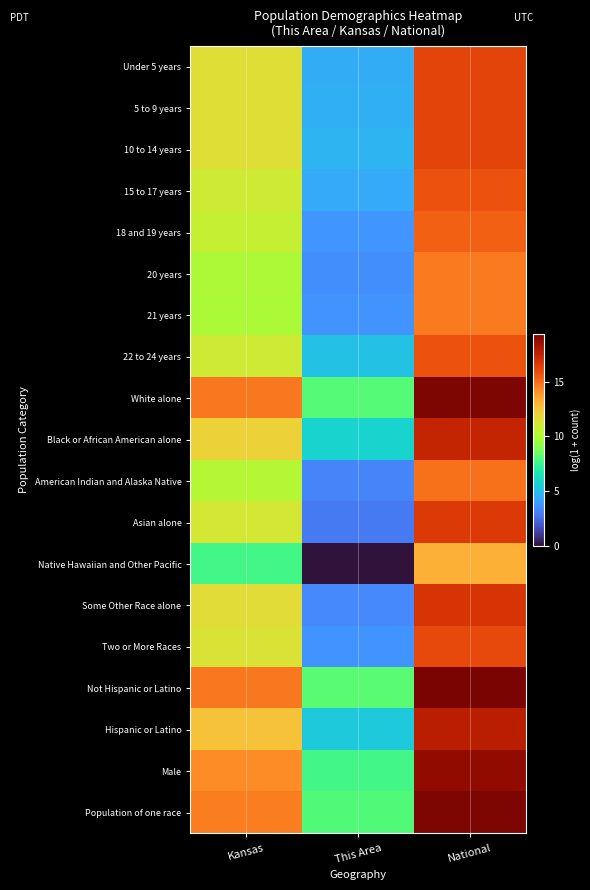

Which category has the lowest value across all series?

This Area